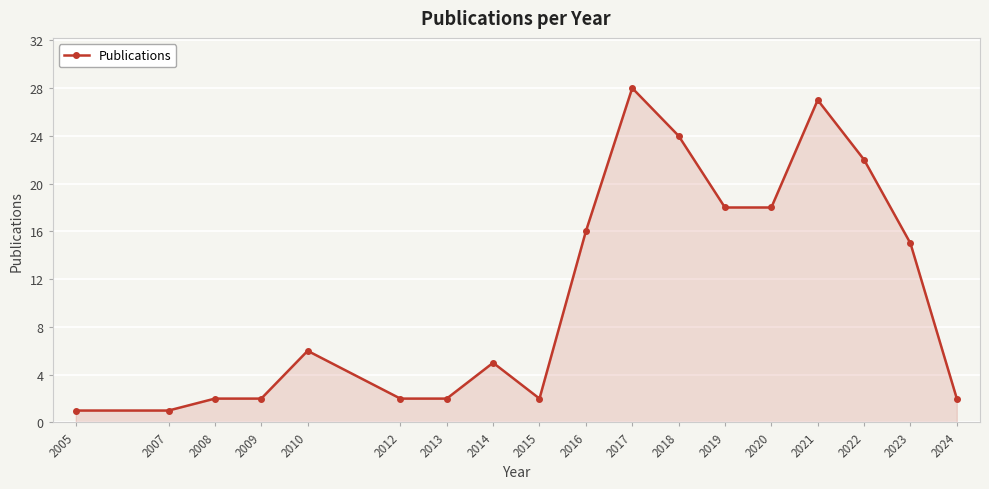

Reading left to right, transcribe all the data shown in this chart.

1	1	2	2	6	2	2	5	2	16	28	24	18	18	27	22	15	2